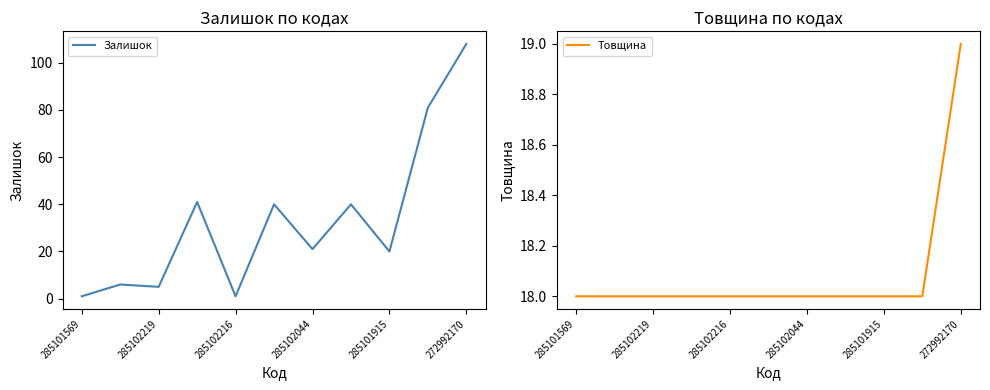

Which series ends up on top after the final intersection of Залишок and Товщина?

Залишок